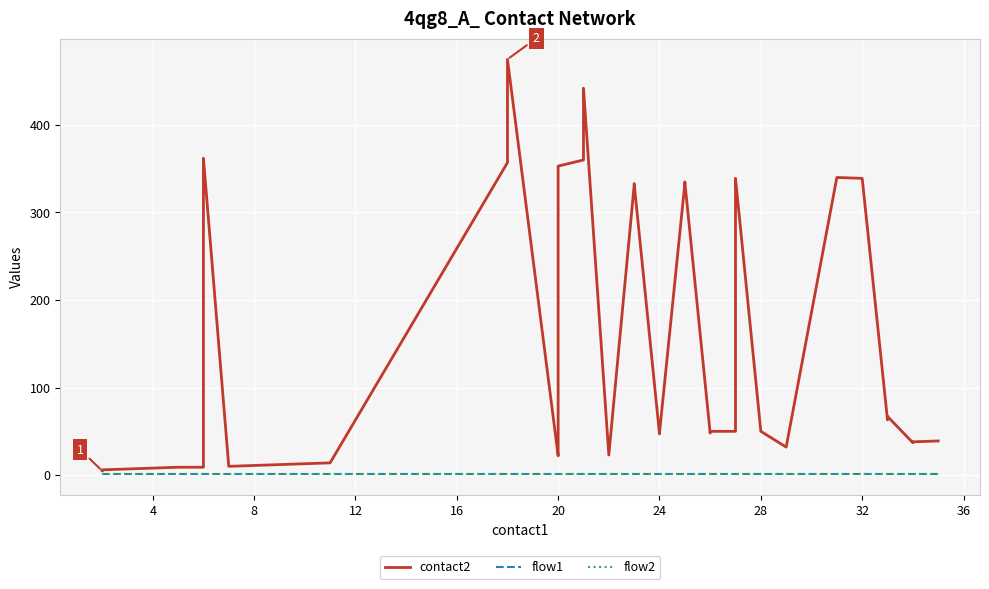

Reading left to right, what are all the values shown in this chart?

contact2: 5	6	7	8	9	9	362	10	14	357	475	22	45	47	353	360	421	442	23	331	333	47	48	333	335	48	50	50	335	339	50	32	340	339	63	64	67	37	38	39
flow1: 1	1	1	1	1	1	1	1	1	1	1	1	1	1	1	1	1	1	1	1	1	1	1	1	1	1	1	1	1	1	1	1	1	1	1	1	1	1	1	1
flow2: 1	1	1	1	1	1	1	1	1	1	1	1	1	1	1	1	1	1	1	1	1	1	1	1	1	1	1	1	1	1	1	1	1	1	1	1	1	1	1	1